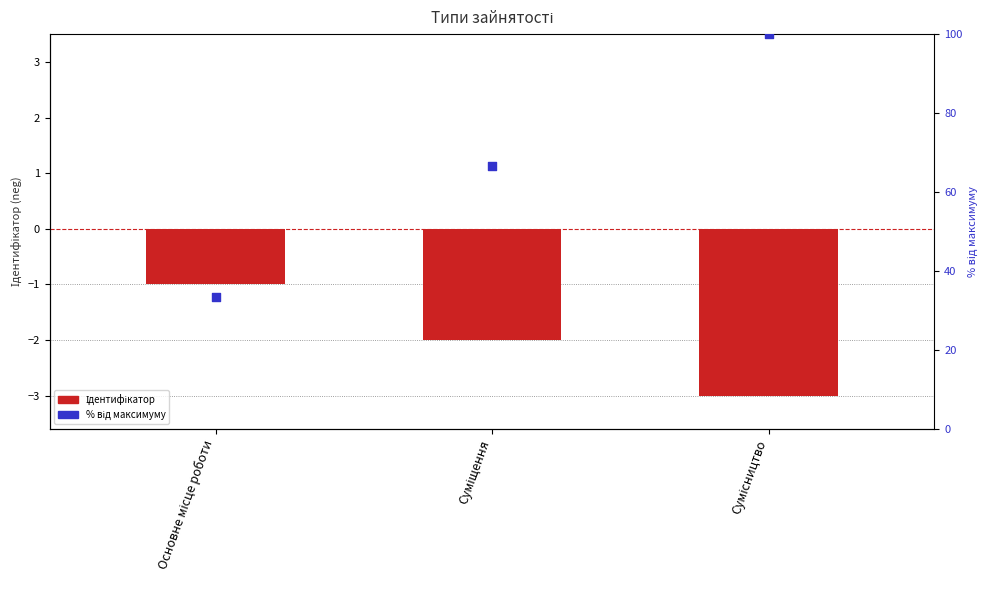

Which series contains the lowest Y value?

Ідентифікатор